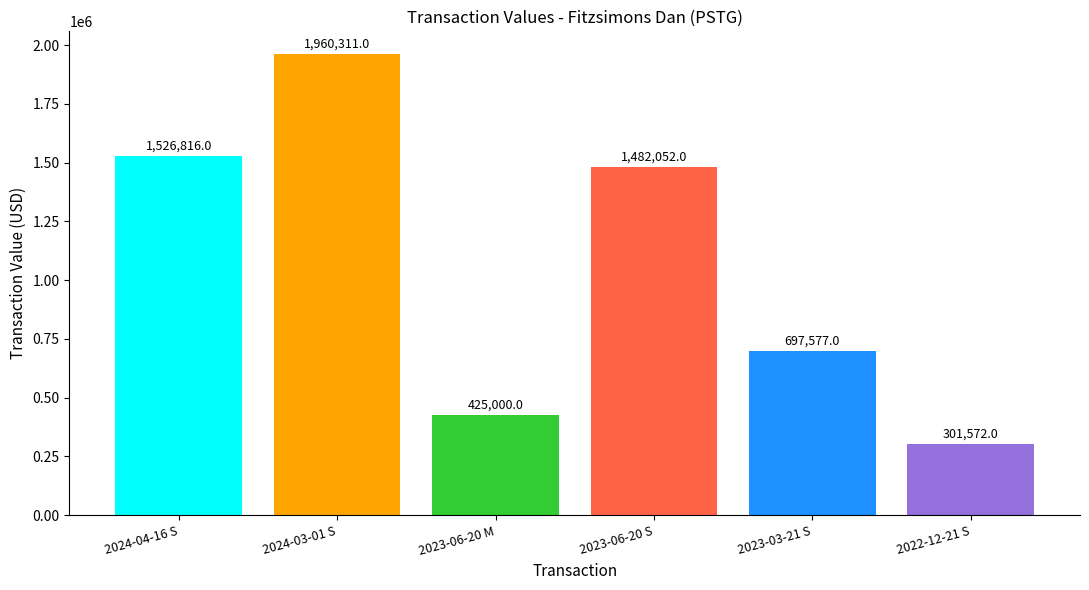

Reading left to right, transcribe all the data shown in this chart.

1526816	1960311	425000	1482052	697577	301572